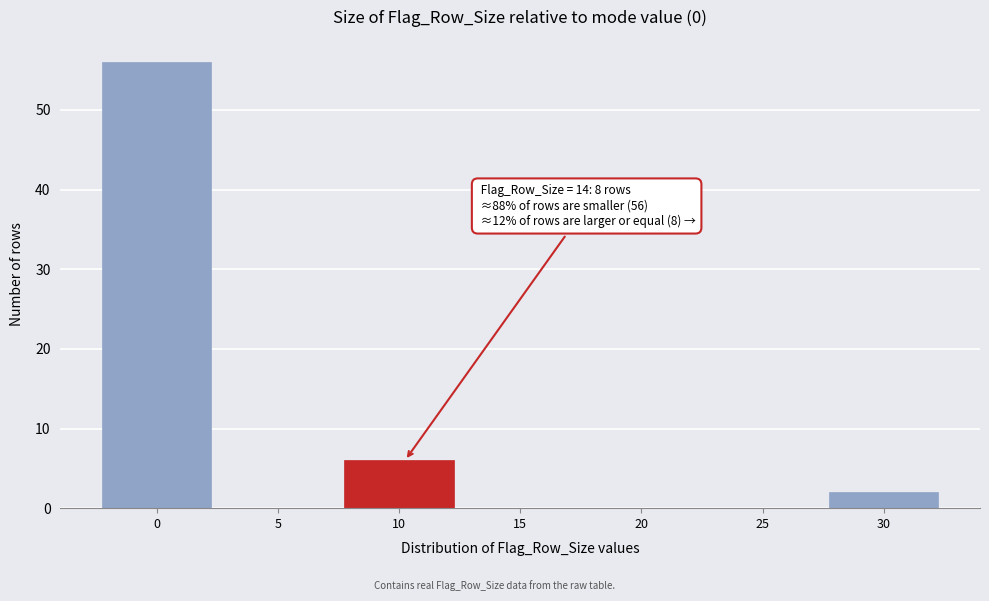

Reading right to left, transcribe all the data shown in this chart.

30=2	25=0	20=0	15=0	10=6	5=0	0=56